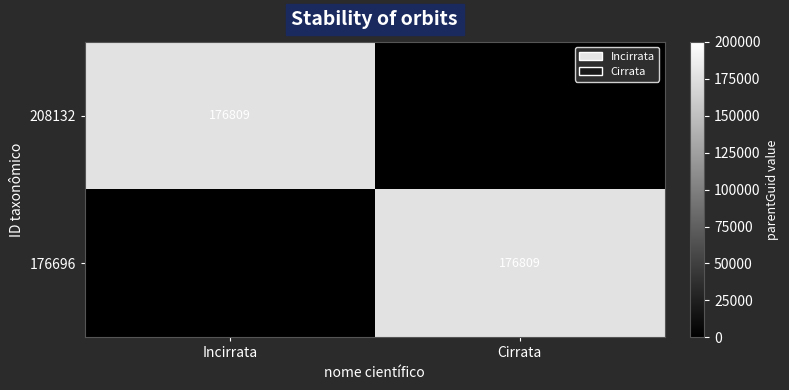

Is it true that 208132 equals 271803 at Incirrata?

False